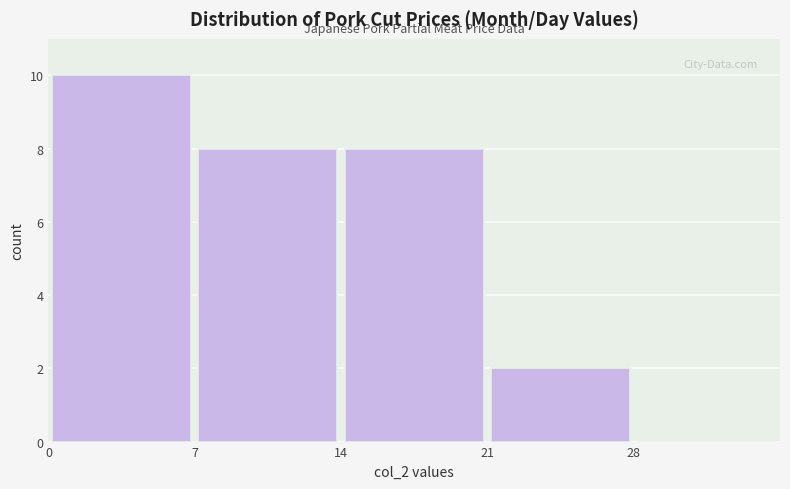

Over which range of the x-axis is the bar tallest?

0 to 7